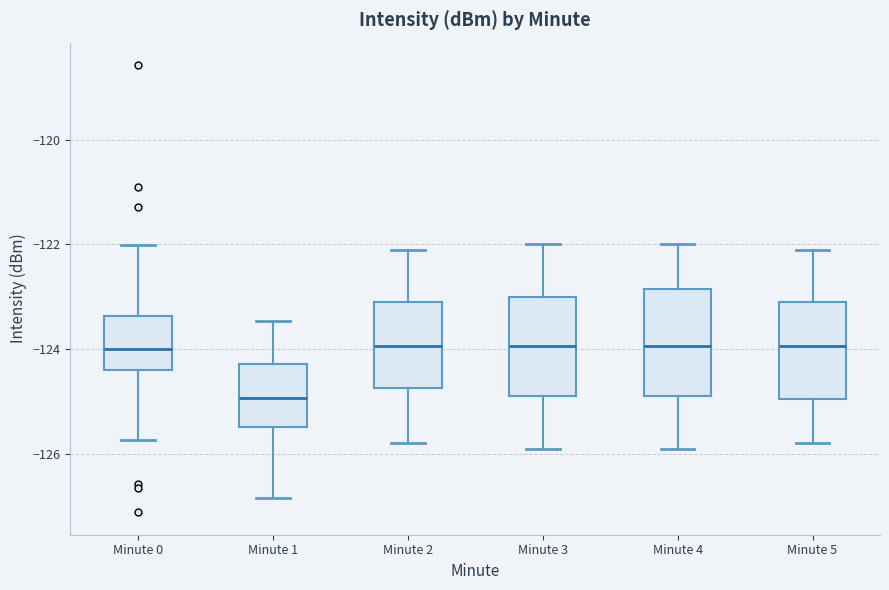

Where does the median line of the box for Minute 0 sit on the y-axis? The values are not printed on the chart, so give them approximately, as read against the axis.

-124.0